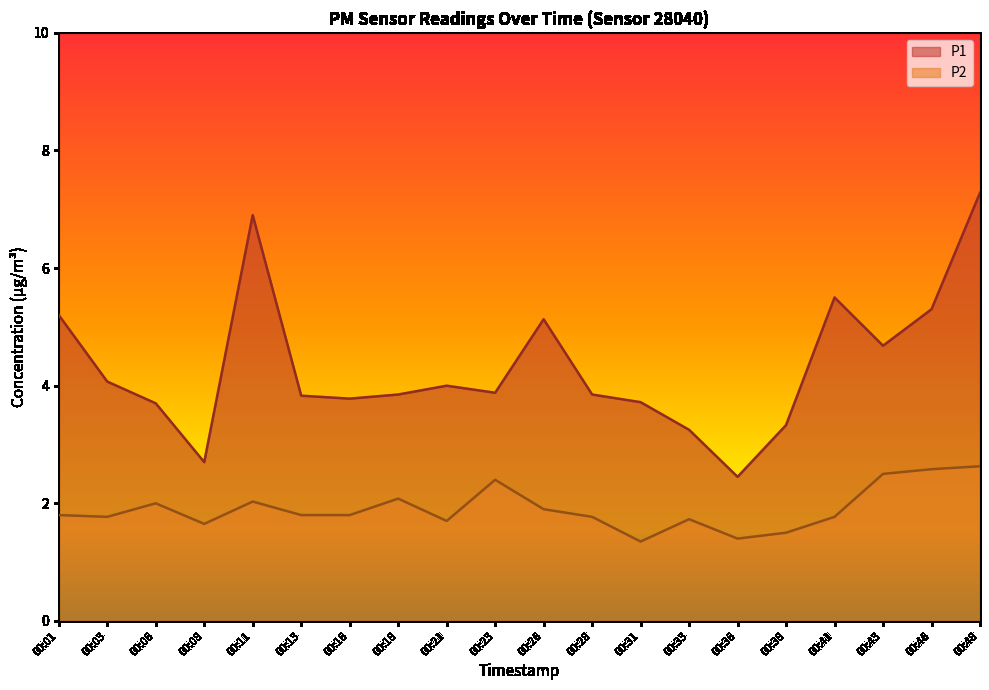

What are all the series names shown in the legend?

P1, P2